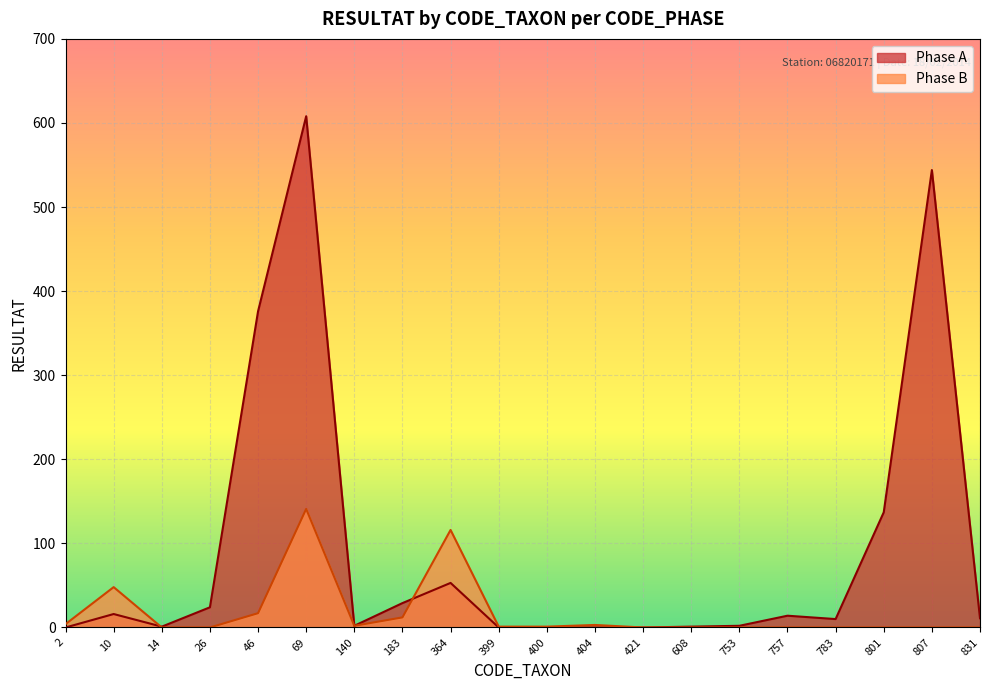

List the series in order of their peak value, lowest first.

Phase B, Phase A